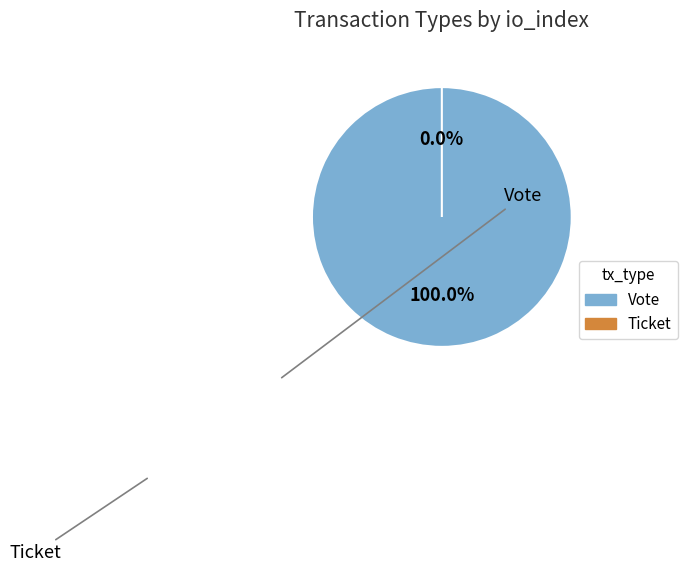

What percentage is the Vote (io_index=1) slice, to the nearest percent?

100%